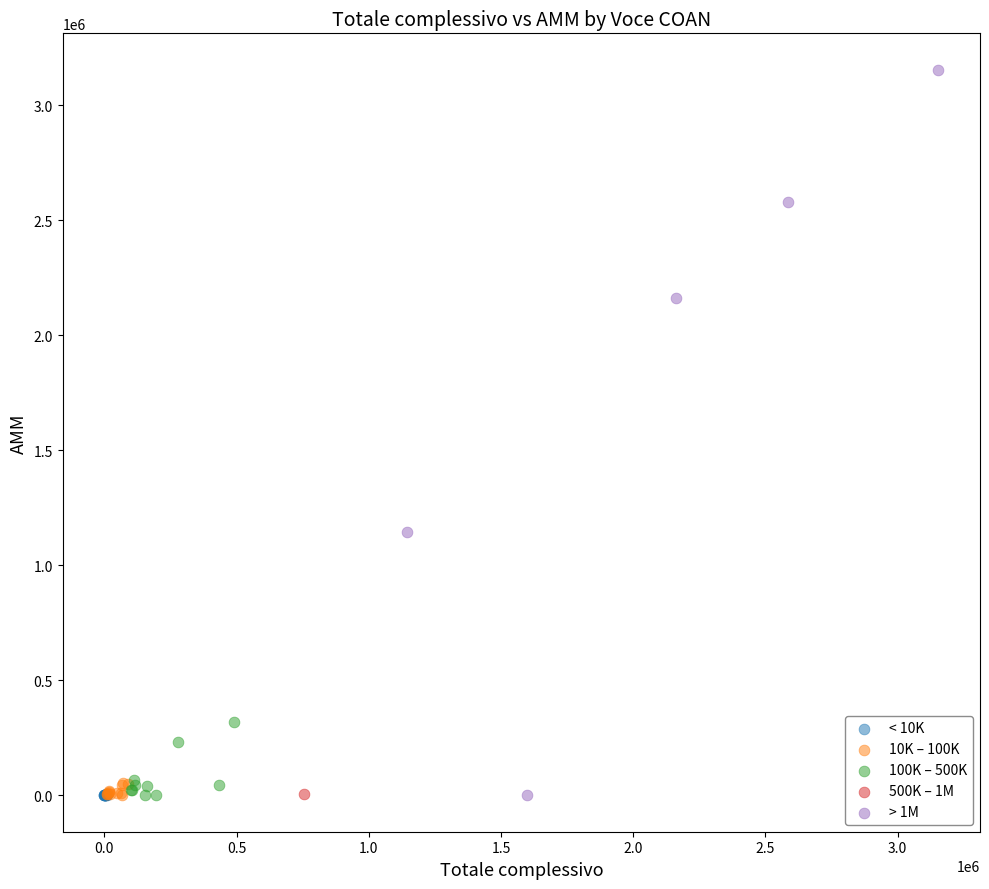

Which series contains the highest Y value?

> 1M